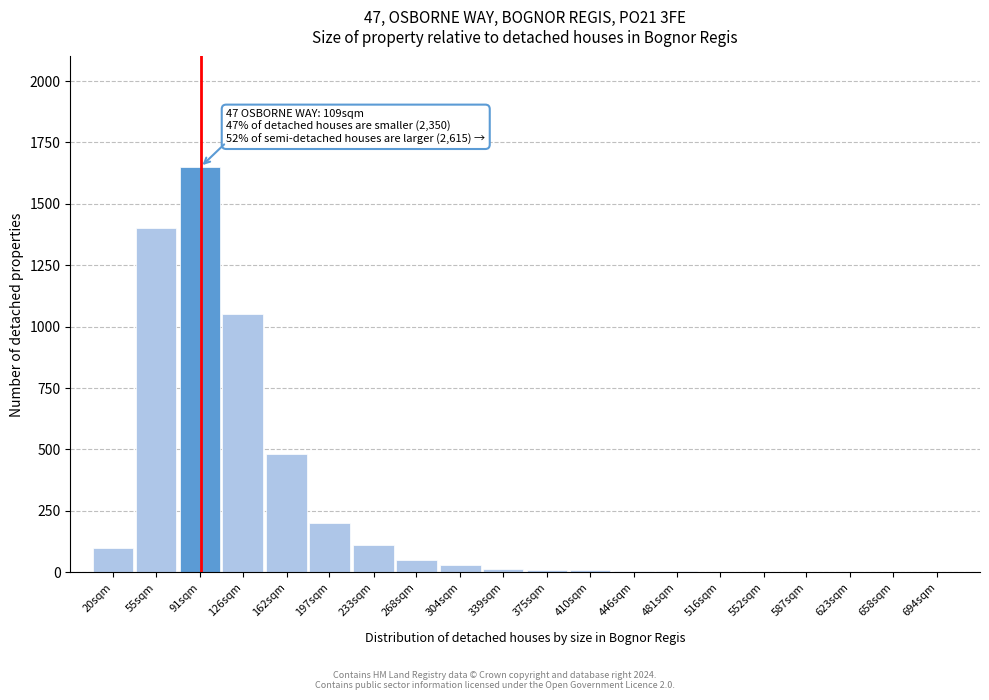

Which label corresponds to the largest value in the chart?

91sqm